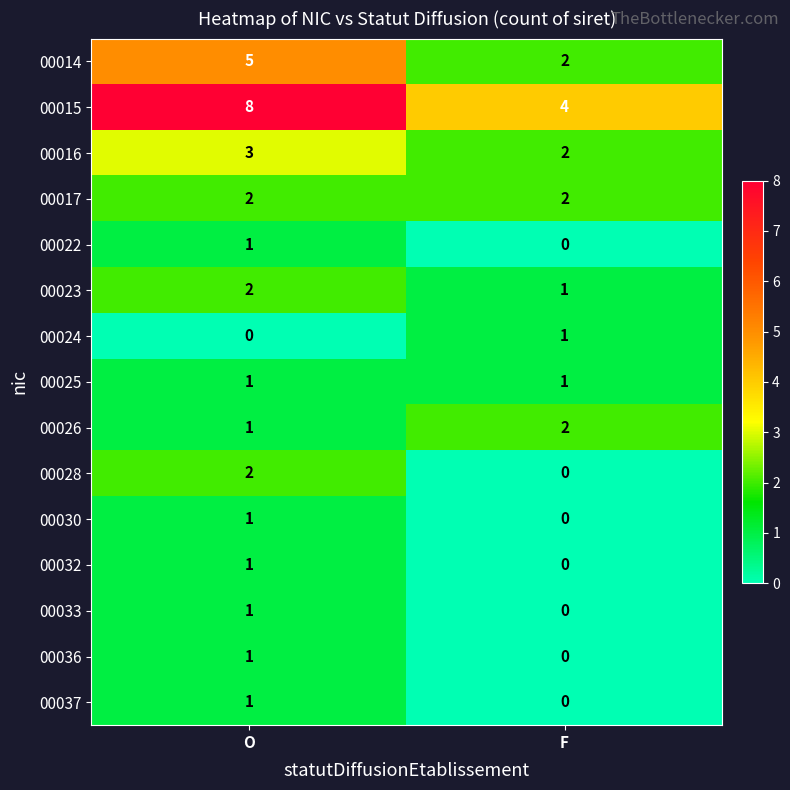

List the labels in order of 00015 value, smallest first.

F, O